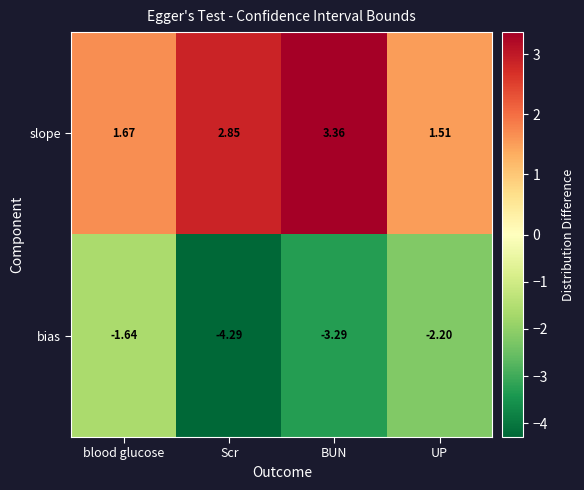

What is the total value across all series at Scr?

-1.4